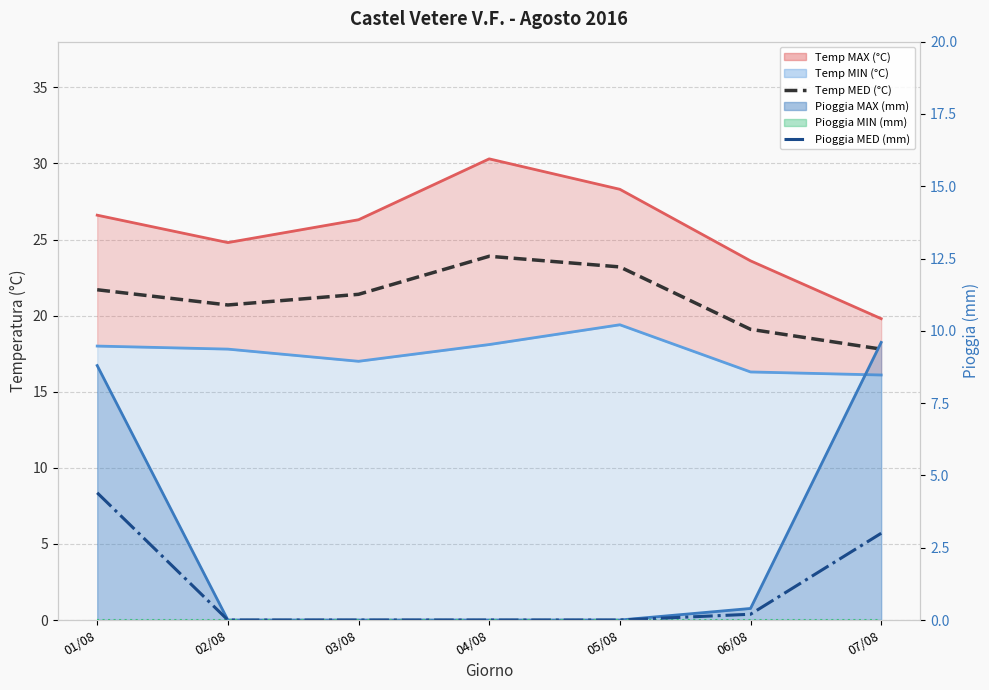

Which series has the largest total across all categories?

Temp MED (°C)